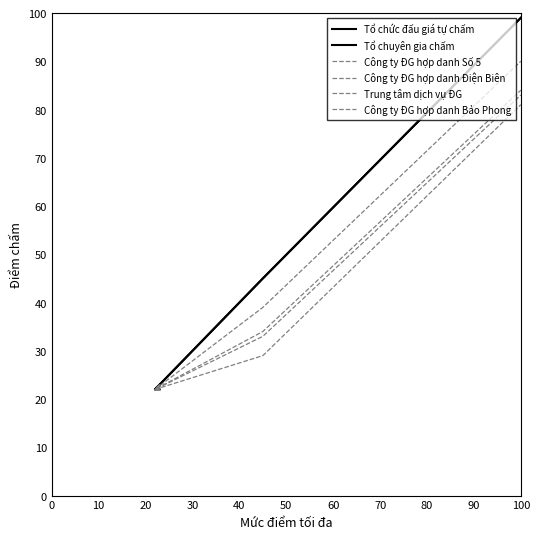

The Công ty ĐG hợp danh Điện Biên series shows 22 at 0. True or false?

True